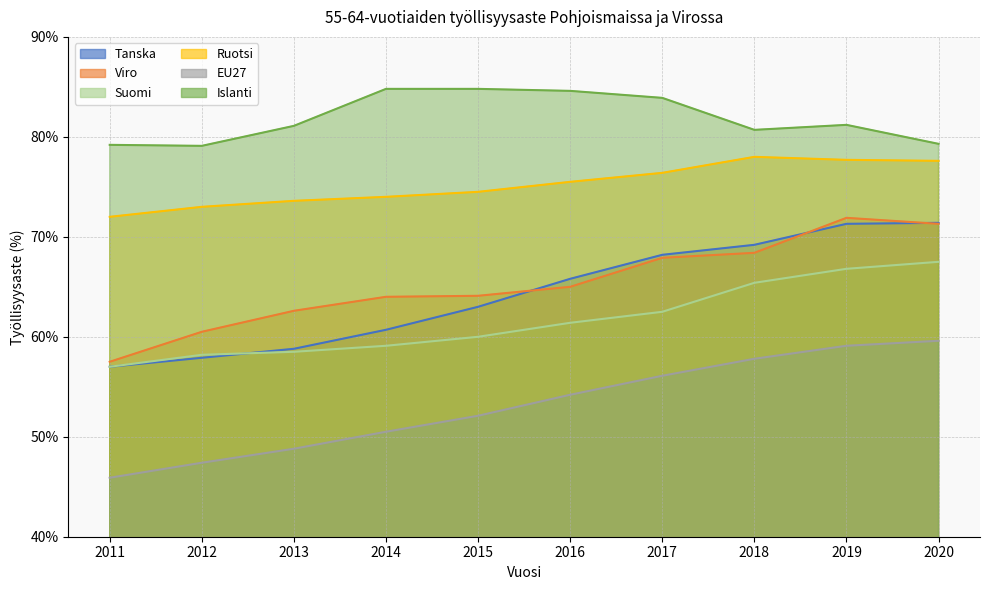

Reading right to left, extract all data points from this chart.

Tanska: 2020=71.4	2019=71.3	2018=69.2	2017=68.2	2016=65.8	2015=63.0	2014=60.7	2013=58.8	2012=57.9	2011=57.0
Viro: 2020=71.3	2019=71.9	2018=68.4	2017=67.9	2016=65.0	2015=64.1	2014=64.0	2013=62.6	2012=60.5	2011=57.5
Suomi: 2020=67.5	2019=66.8	2018=65.4	2017=62.5	2016=61.4	2015=60.0	2014=59.1	2013=58.5	2012=58.2	2011=57.0
Ruotsi: 2020=77.6	2019=77.7	2018=78.0	2017=76.4	2016=75.5	2015=74.5	2014=74.0	2013=73.6	2012=73.0	2011=72.0
EU27: 2020=59.6	2019=59.1	2018=57.8	2017=56.1	2016=54.2	2015=52.1	2014=50.5	2013=48.8	2012=47.4	2011=45.9
Islanti: 2020=79.3	2019=81.2	2018=80.7	2017=83.9	2016=84.6	2015=84.8	2014=84.8	2013=81.1	2012=79.1	2011=79.2